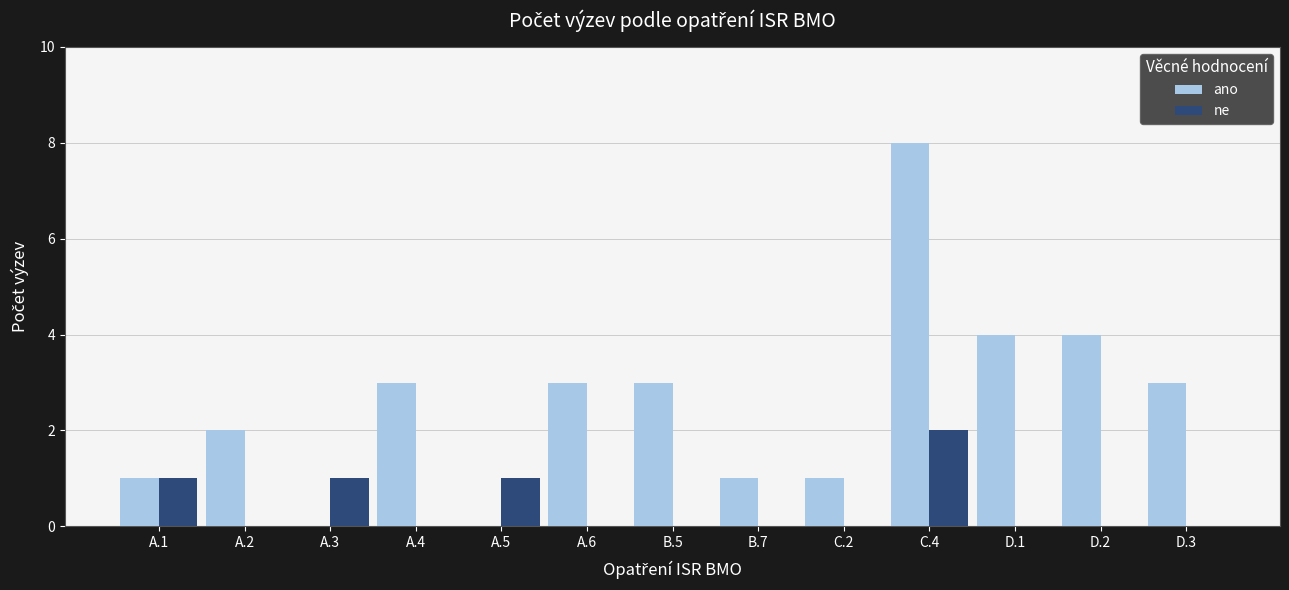

The ne series shows 1 at A.6. True or false?

False